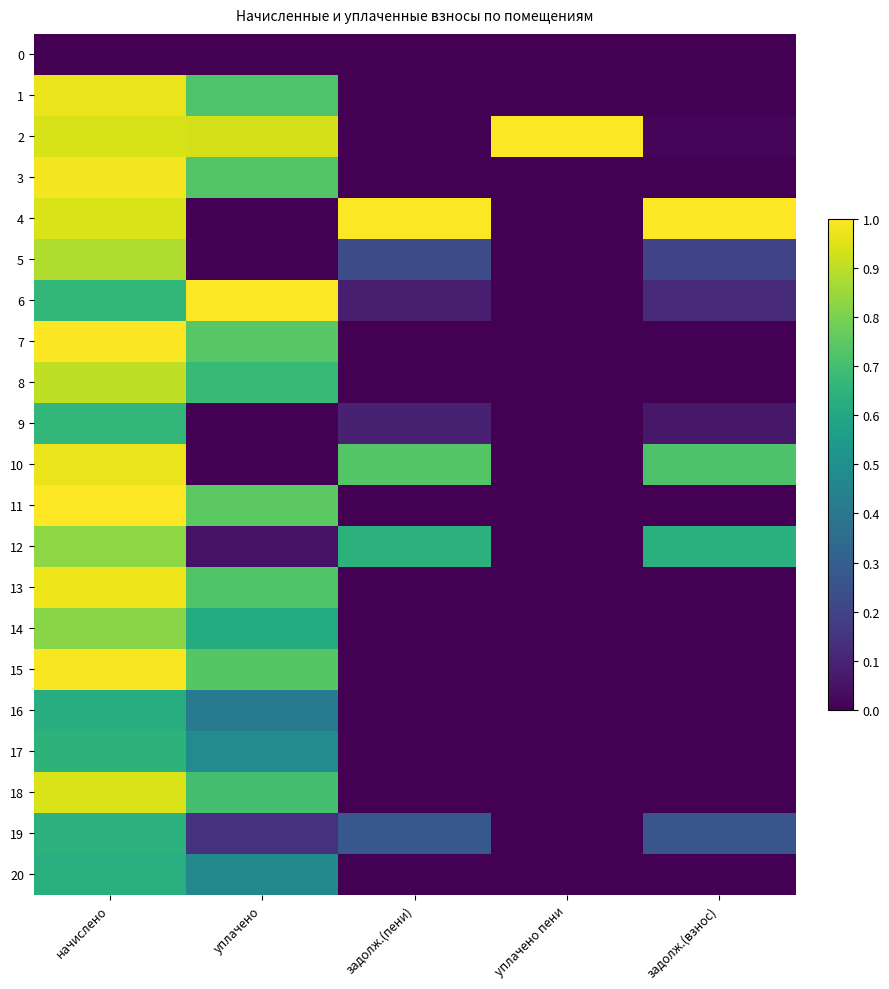

Which category has the lowest value across all series?

начислено